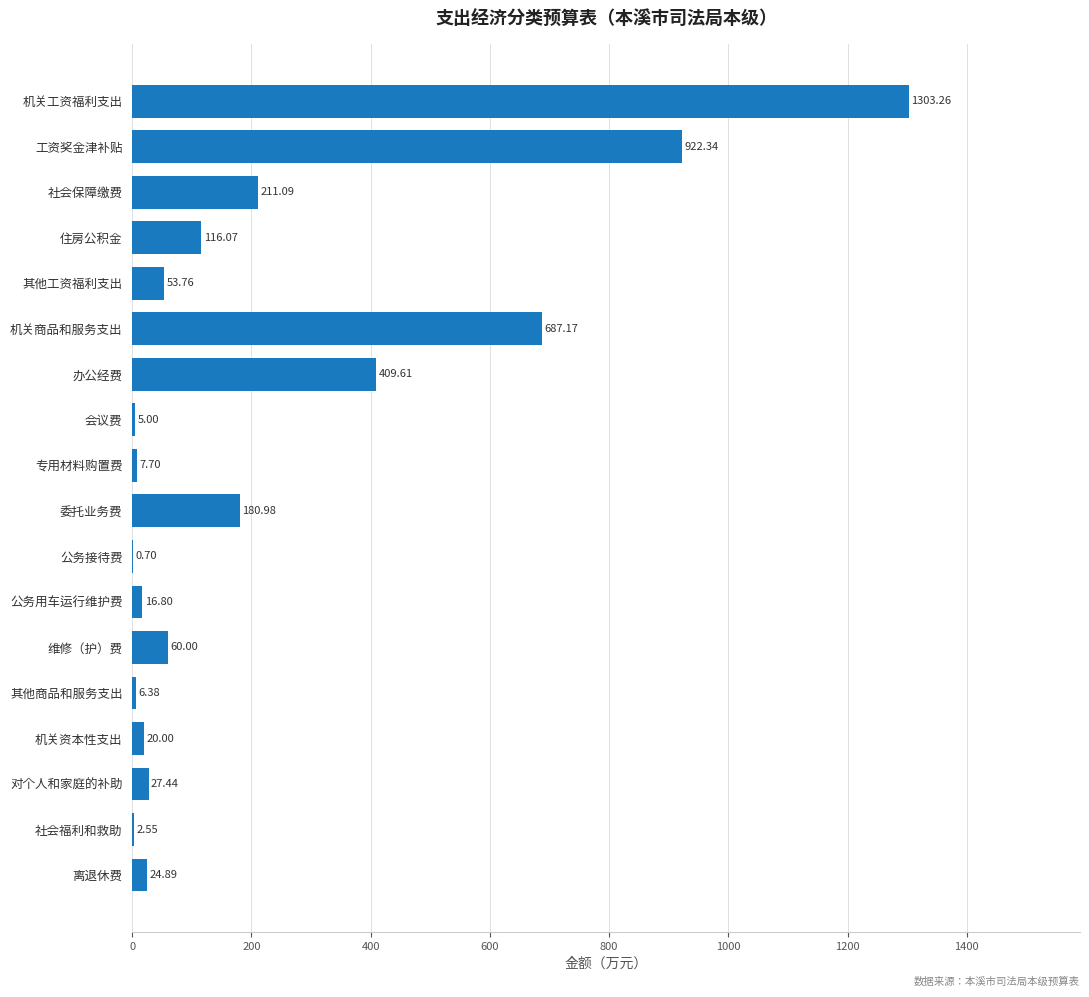

Which category has the highest value across all series?

机关工资福利支出